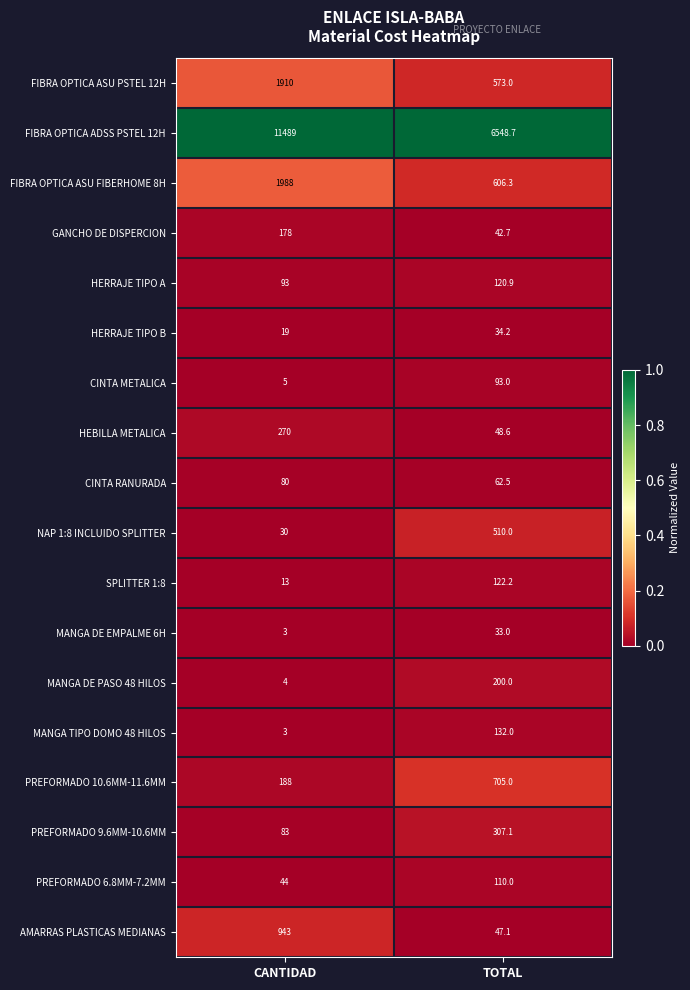

The AMARRAS PLASTICAS MEDIANAS series shows 1278.3 at CANTIDAD. True or false?

False